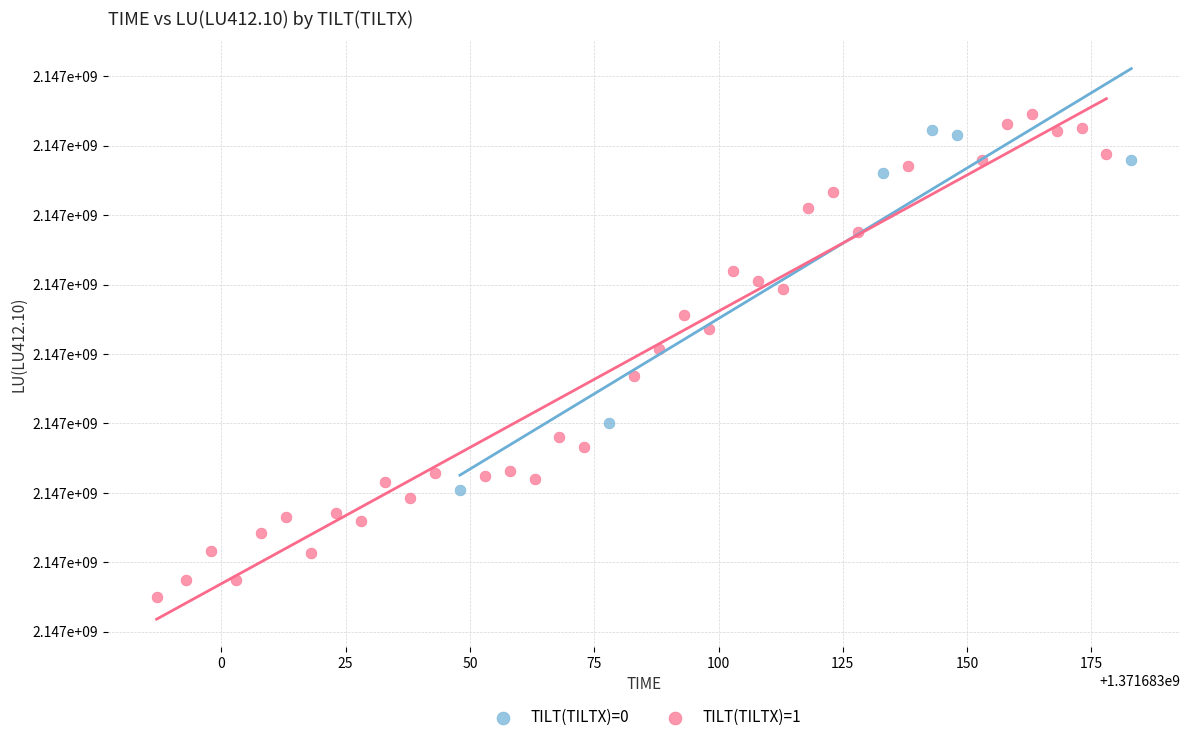

What are all the series names shown in the legend?

TILT(TILTX)=0, TILT(TILTX)=1